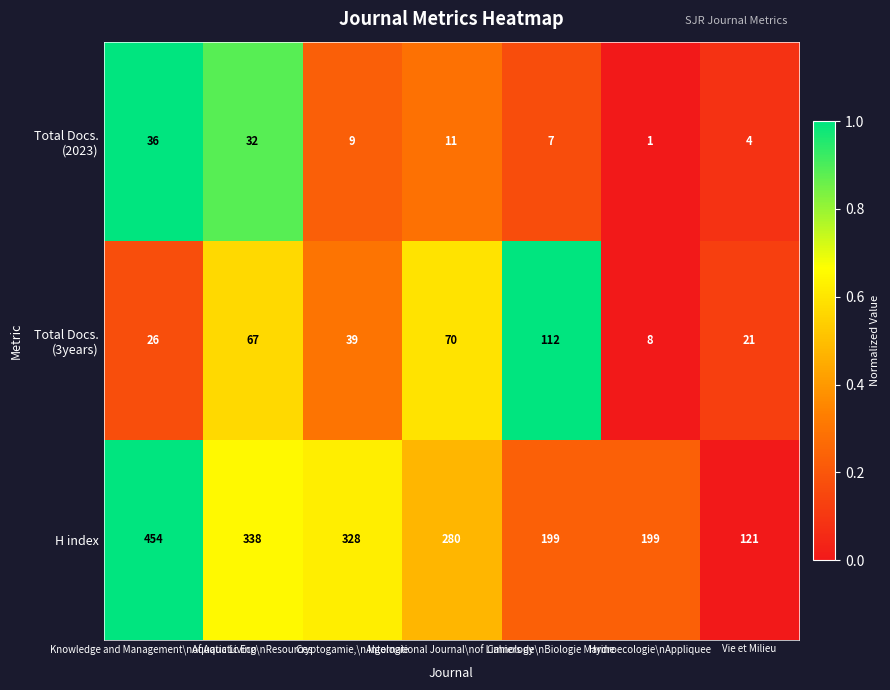

At how many categories does at least one series exceed 44?

7